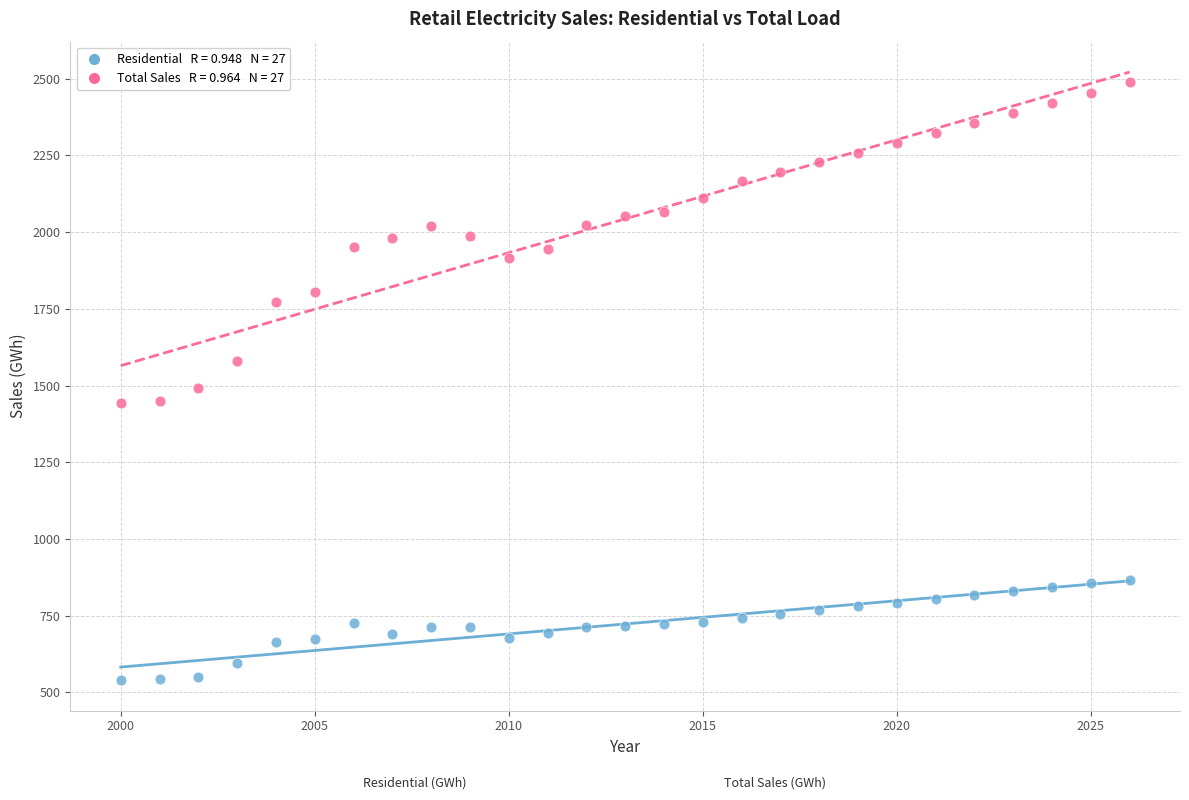

Across all data points, what is the range of Y values (max minus min)?

1948.7